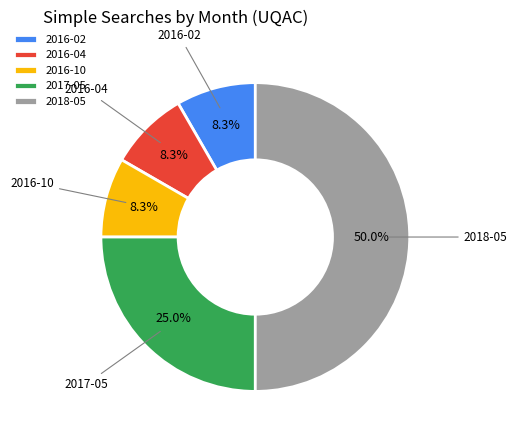

How many slices are in this pie chart?

5